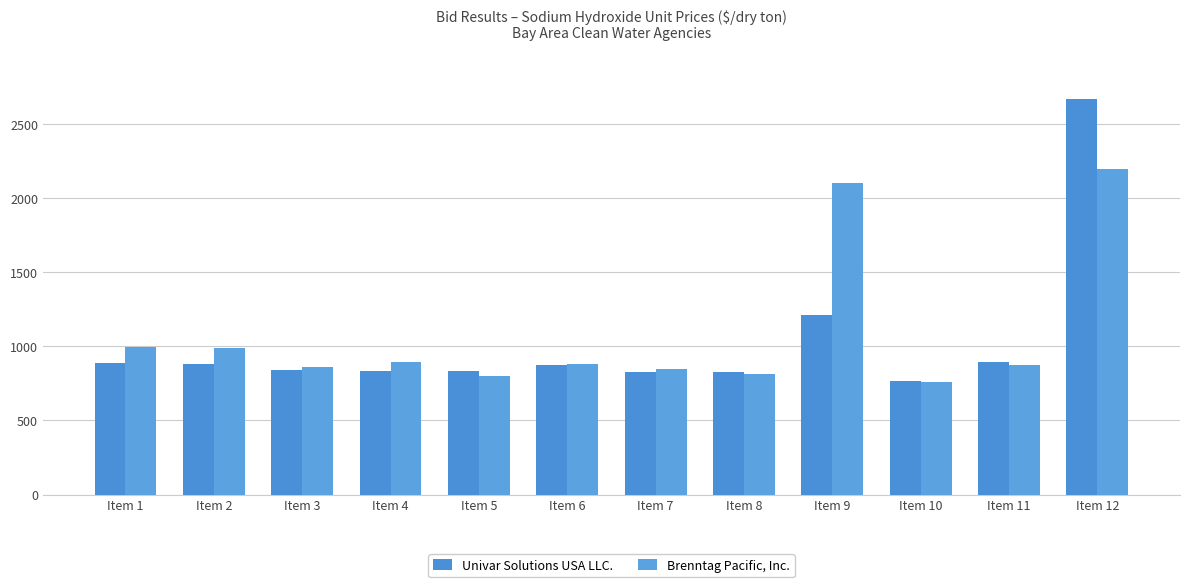

Is it true that Univar Solutions USA LLC. equals 871.6 at Item 6?

True